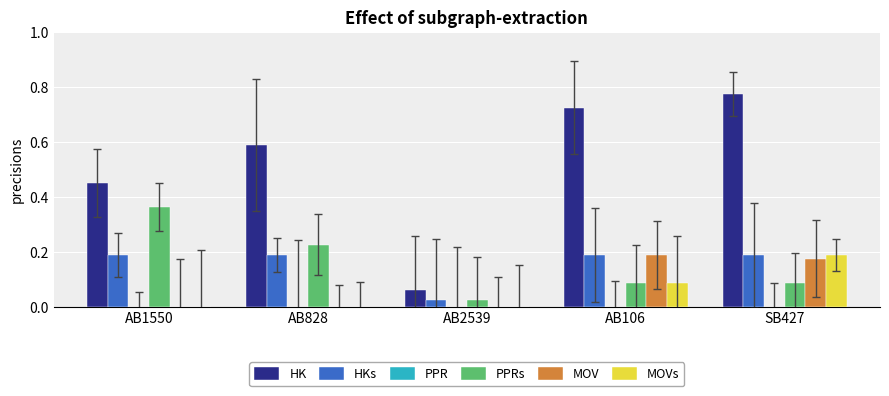

Which category has the highest value across all series?

SB427